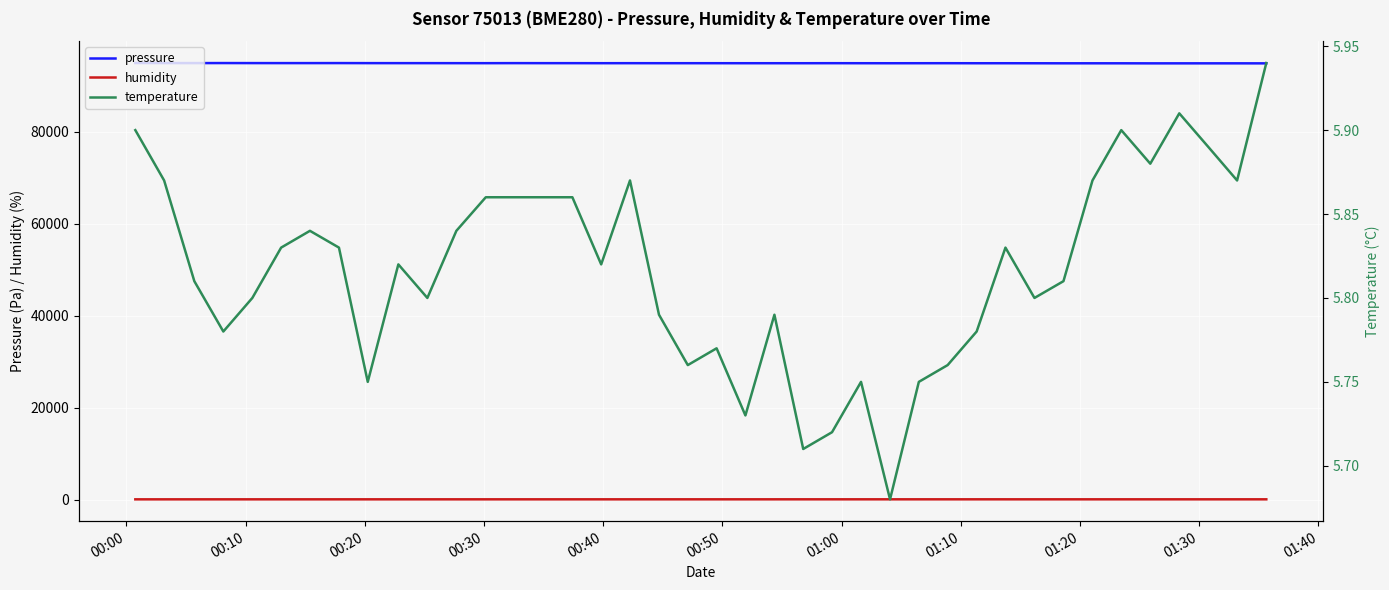

True or false: temperature and humidity cross at least once.

False